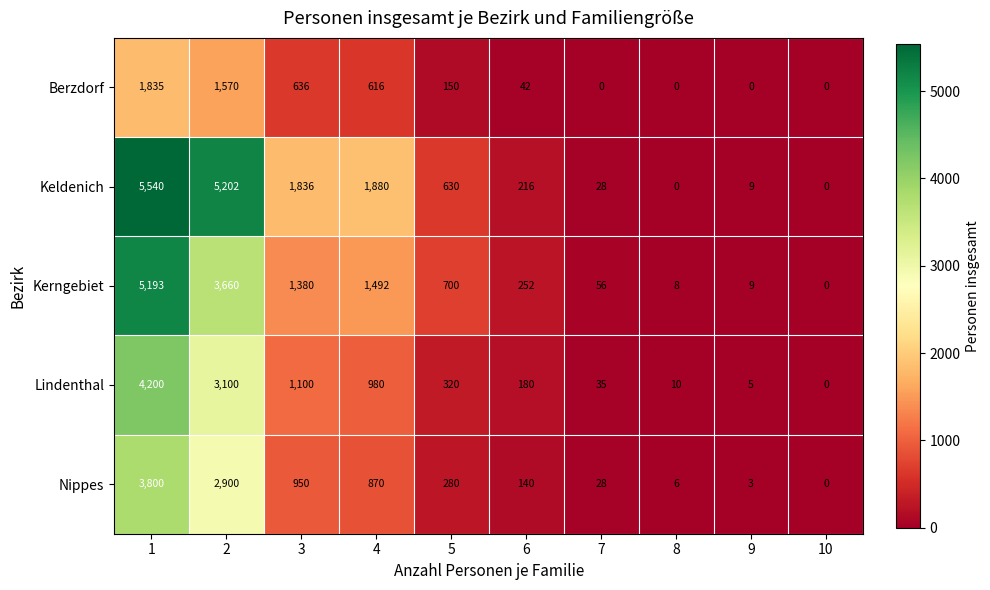

At 1, list the series in order from smallest to largest.

Berzdorf, Nippes, Lindenthal, Kerngebiet, Keldenich